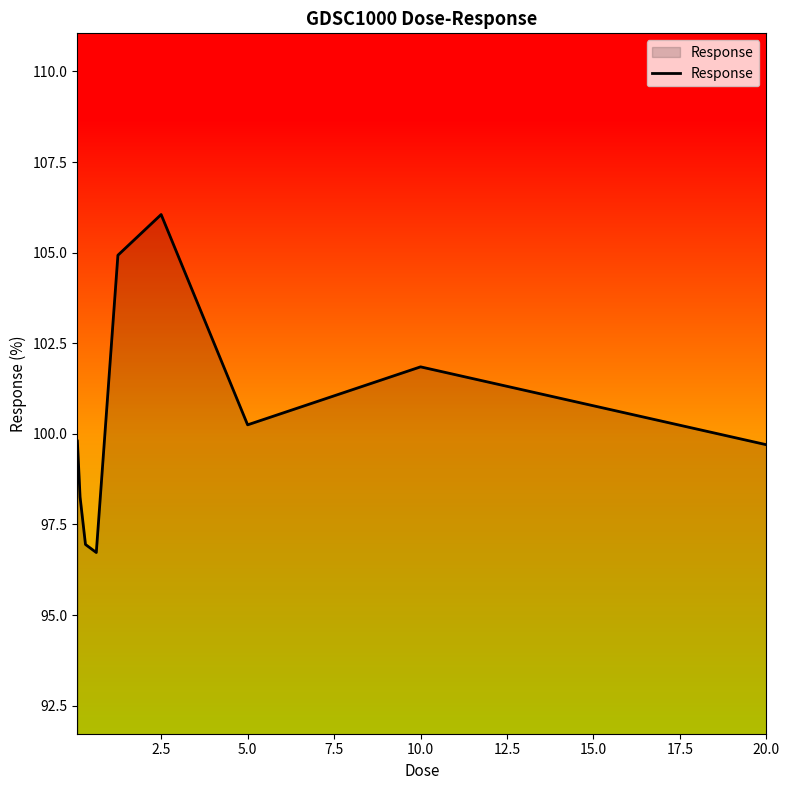

What is the difference between the maximum and minimum values?

9.3